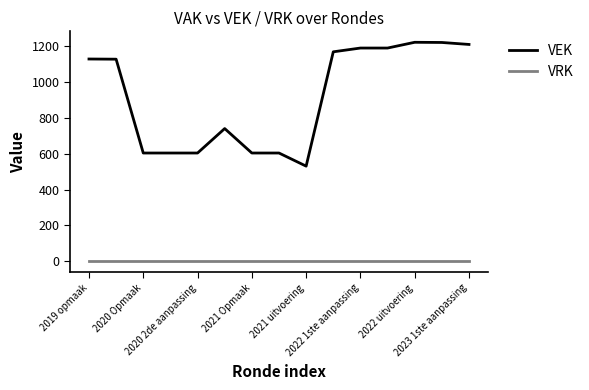

True or false: VEK and VRK cross at least once.

False